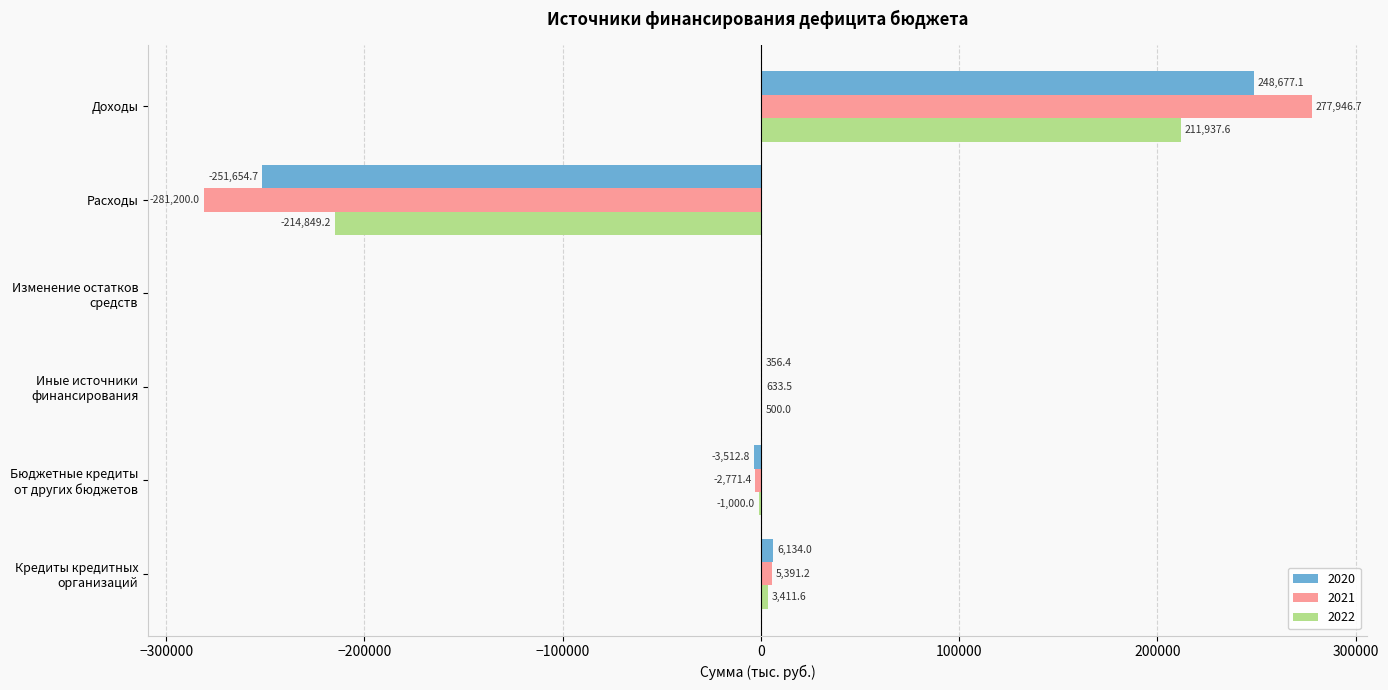

Read the 2022 value at Доходы.

211937.6